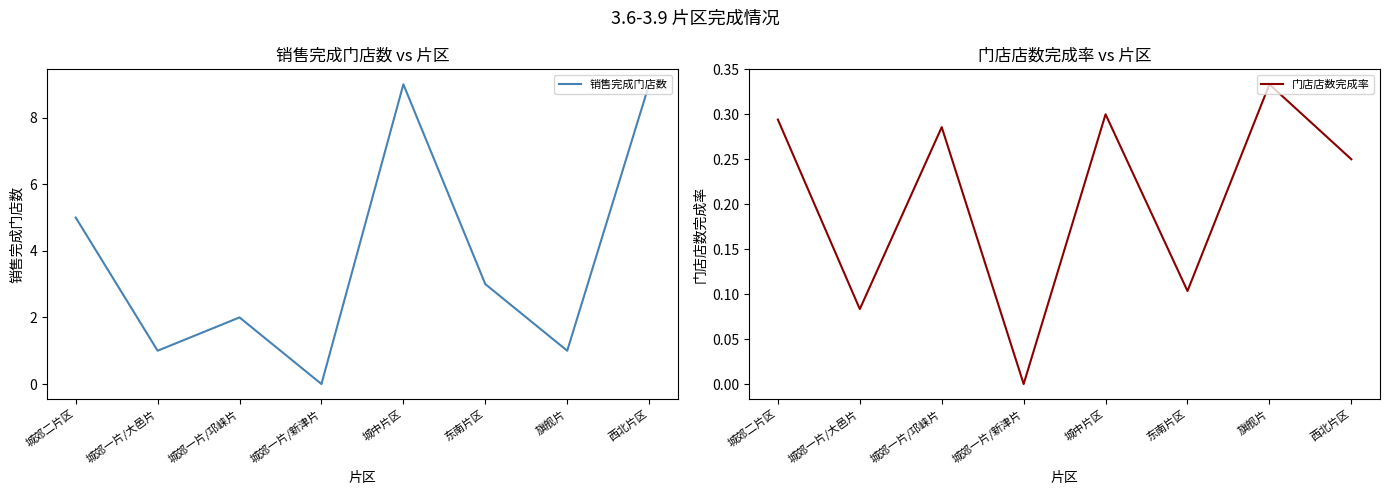

The value of 销售完成门店数 at 旗舰片 is 0.2. True or false?

False